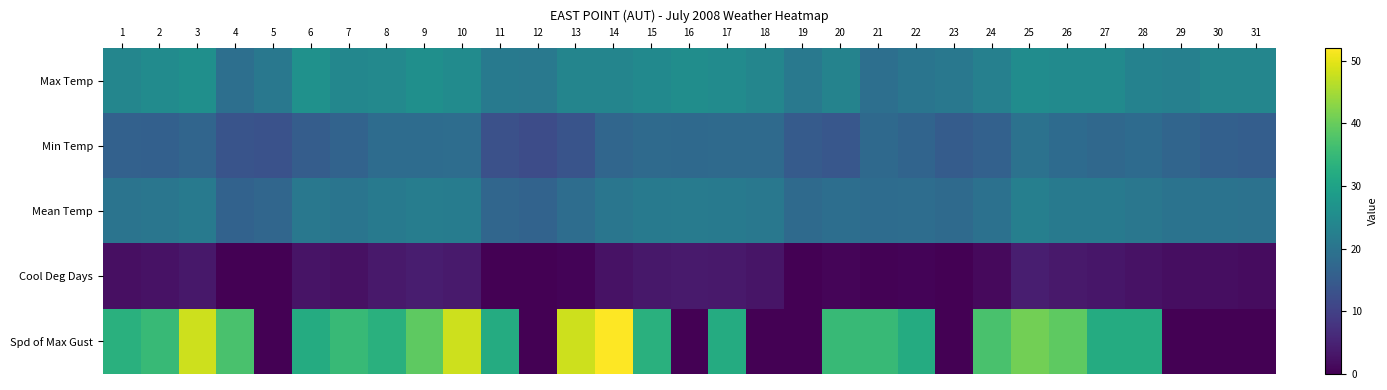

What is the total value across all series at 27?

98.7